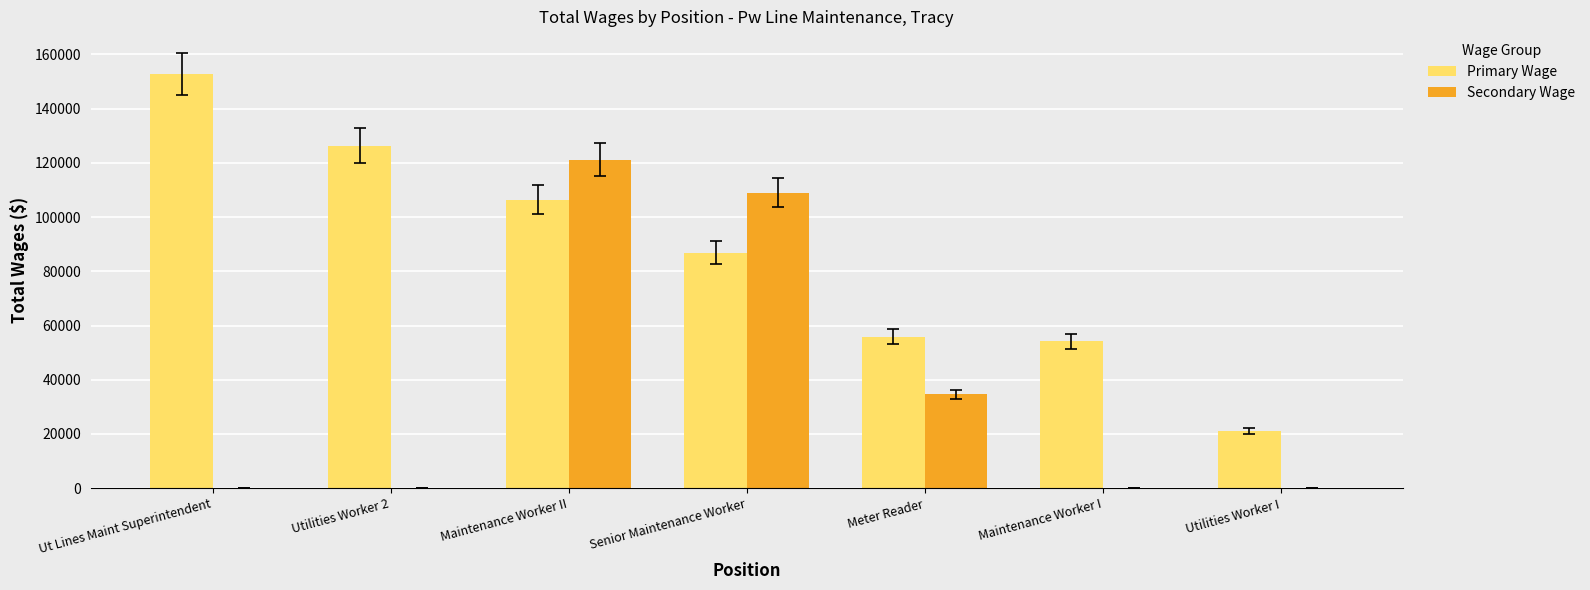

At which category does the chart reach its peak across all series?

Ut Lines Maint Superintendent